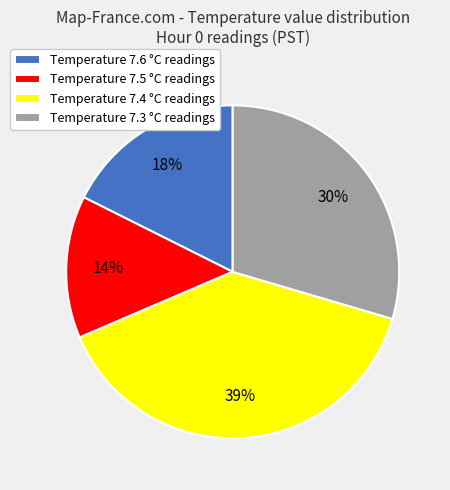

Combined, do Temperature 7.6 °C readings and Temperature 7.3 °C readings account for over 50%?

No